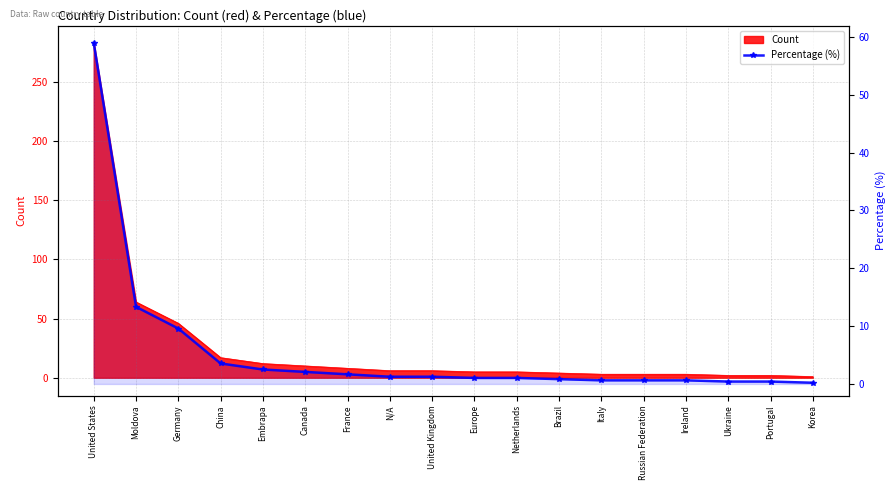

Rank the categories by value from lowest to highest.

Korea, Ukraine, Portugal, Italy, Russian Federation, Ireland, Brazil, Europe, Netherlands, N/A, United Kingdom, France, Canada, Embrapa, China, Germany, Moldova, United States